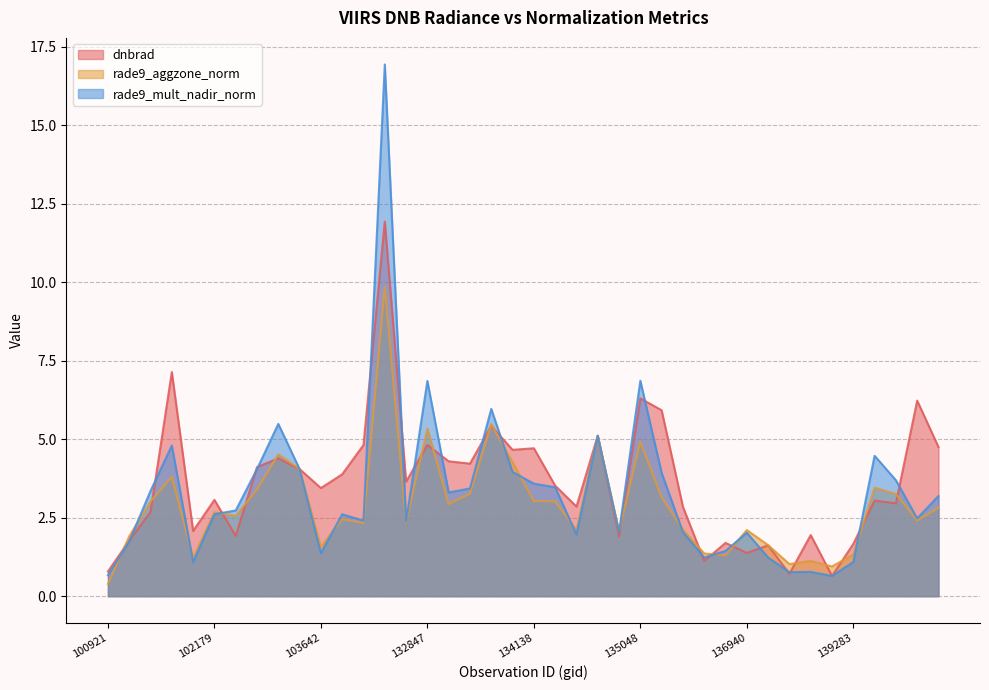

What is the sum of the rade9_mult_nadir_norm values at 133584 and 141208?

9.2